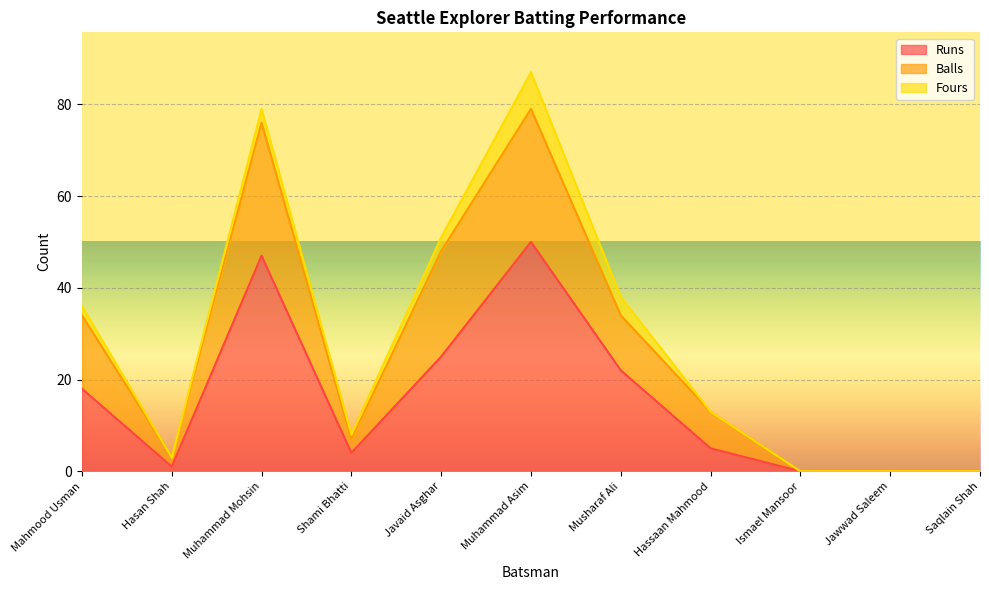

What is the label of the 5th point from the left?

Javaid Asghar